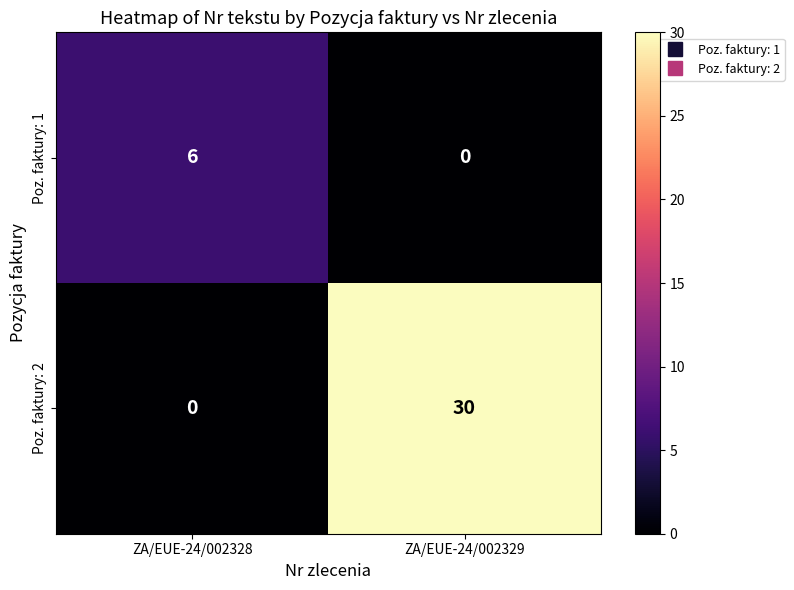

Reading left to right, extract all data points from this chart.

Poz. faktury: 1: 6	0
Poz. faktury: 2: 0	30